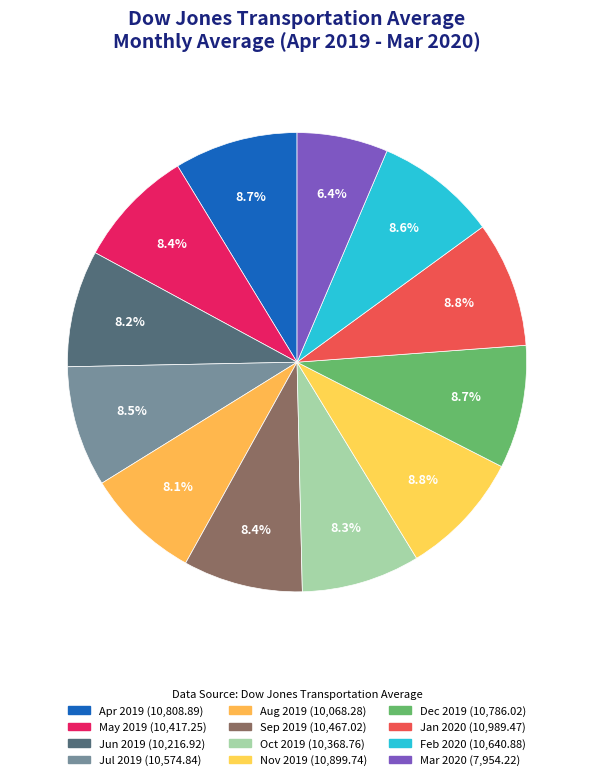

How many segments does this pie chart have?

12